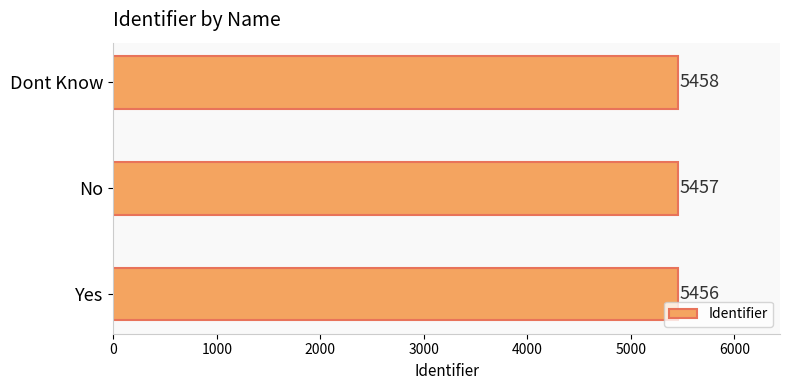

The value at Dont Know is 8705. True or false?

False